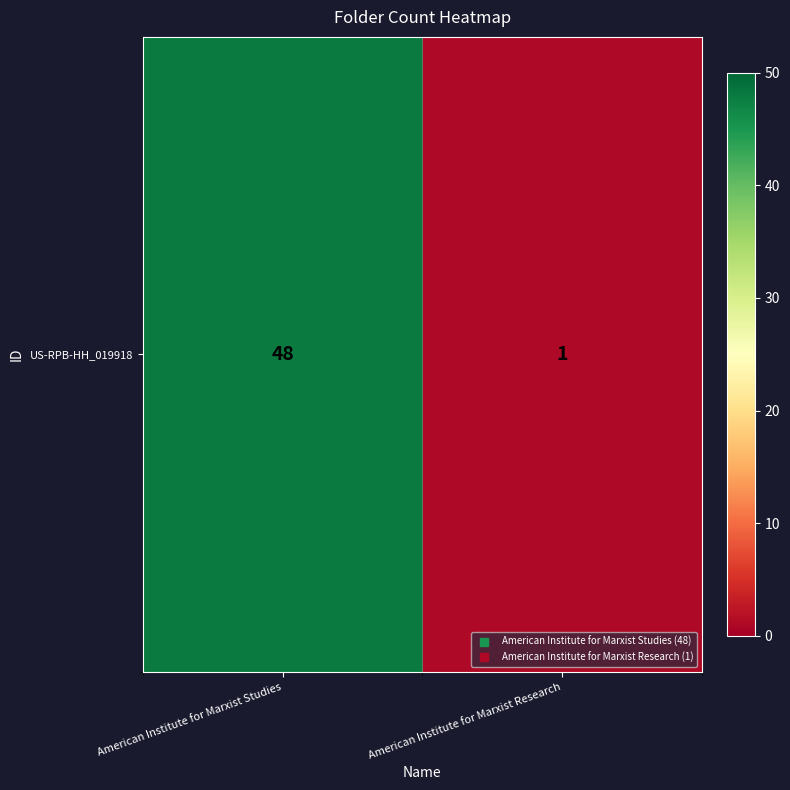

Reading right to left, extract all data points from this chart.

1	48